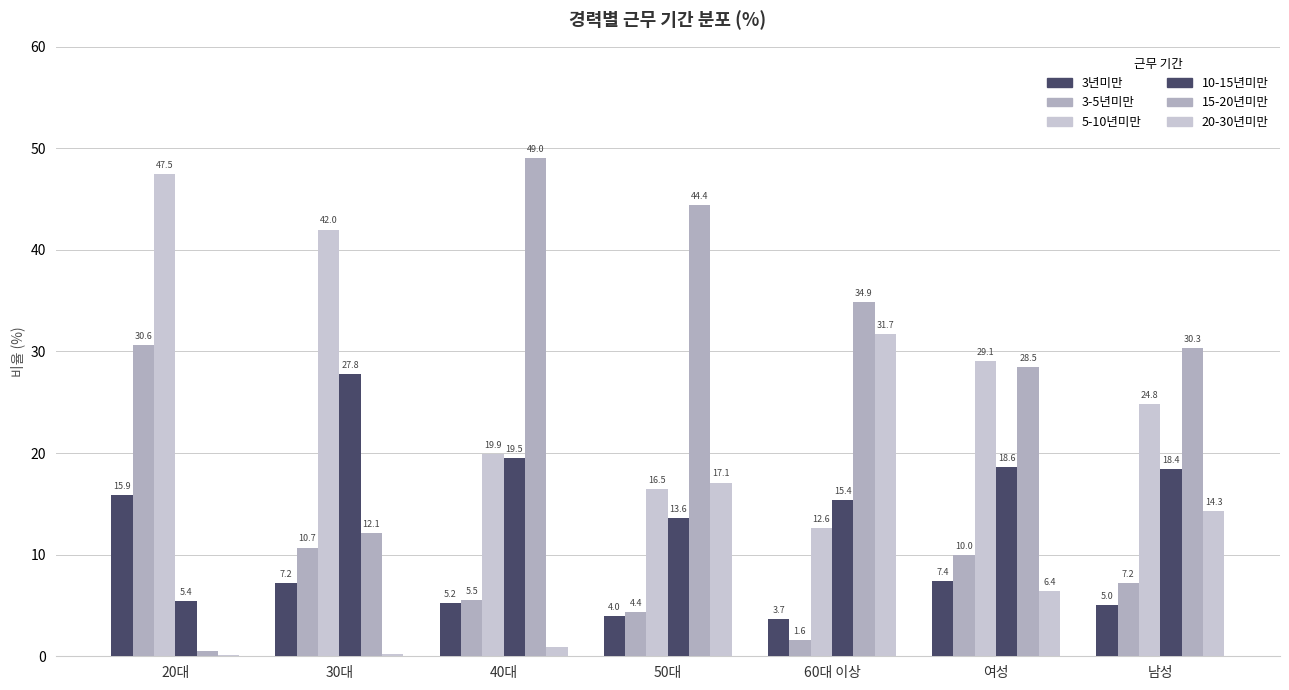

Does the chart contain stacked bars?

No